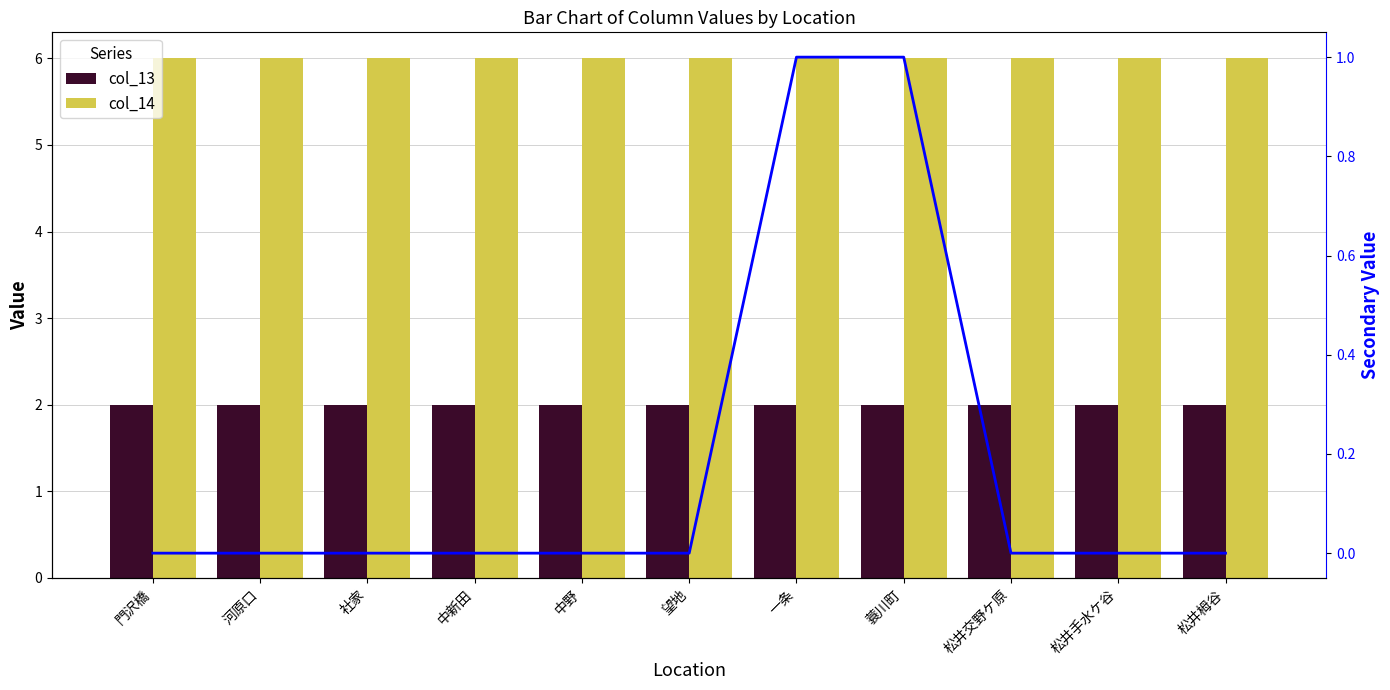

What value does the col_14 series have at 社家?

6